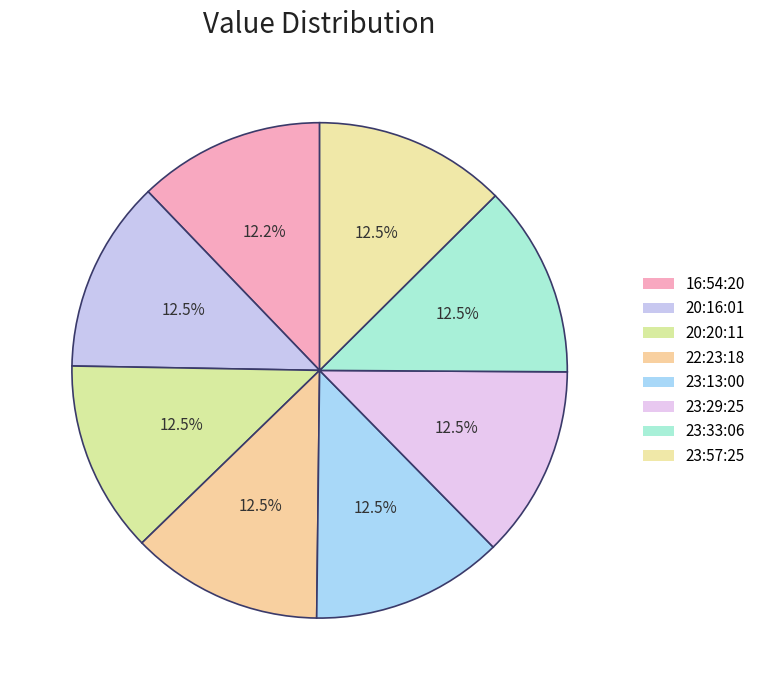

How many slices are in this pie chart?

8